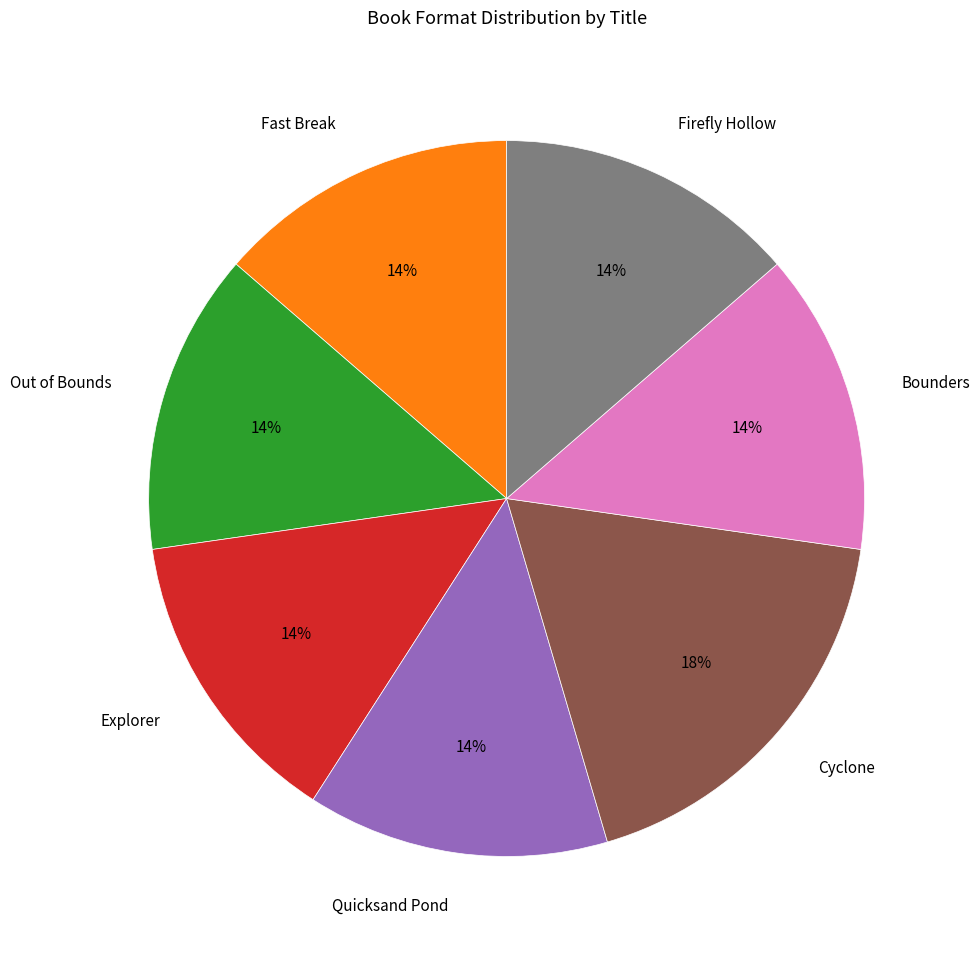

Is the sum of Firefly Hollow and Out of Bounds greater than half?

No